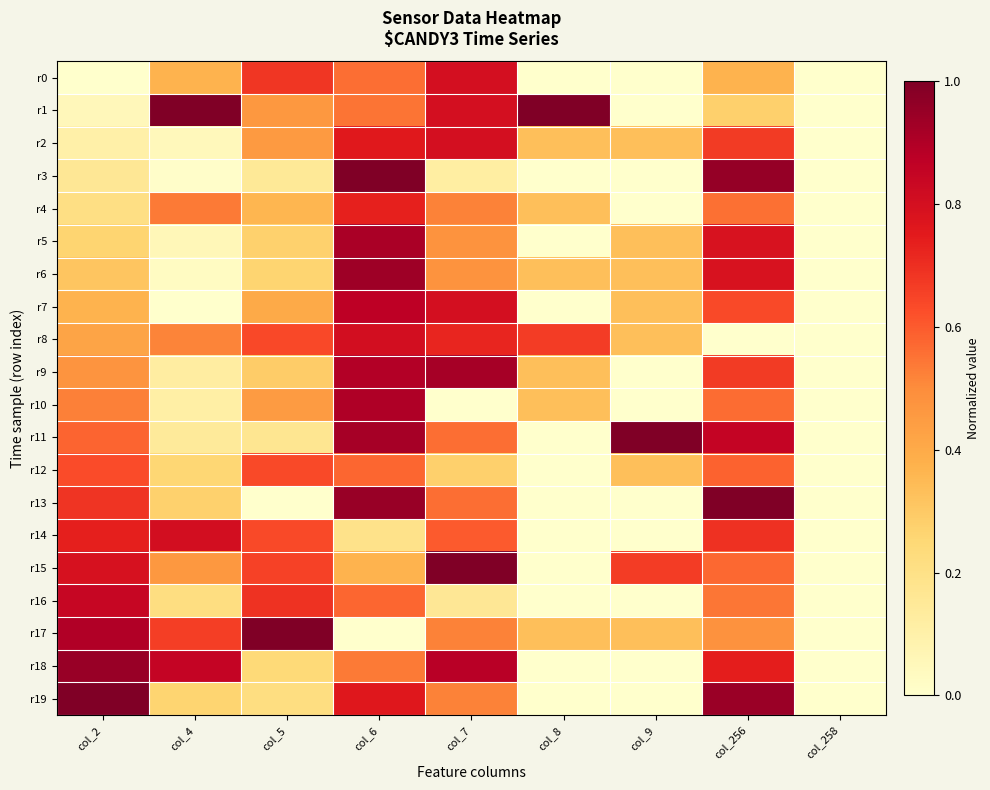

What is the spread (max minus min) of values at col_7?

1.0